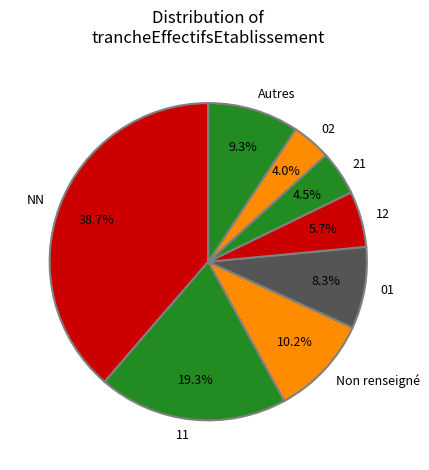

Which slice is the largest?

NN